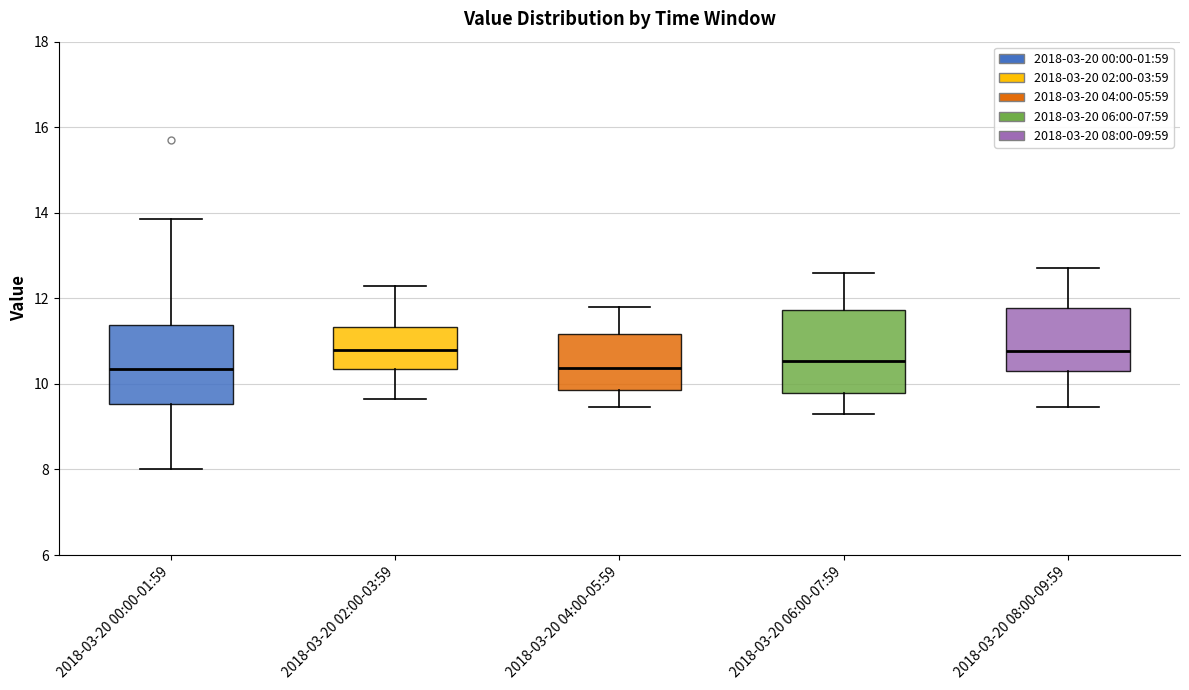

Reading left to right, transcribe this box plot: for each box, give where its median line is, the range the box spans, and where its two whiskers end, as read against the y-axis. The values are not printed on the chart, so give them approximately, as read against the axis.

2018-03-20 00:00-01:59: median 10.4, box 9.6 to 11.4, whiskers 8.0 to 13.8
2018-03-20 02:00-03:59: median 10.8, box 10.4 to 11.4, whiskers 9.6 to 12.4
2018-03-20 04:00-05:59: median 10.4, box 9.8 to 11.2, whiskers 9.4 to 11.8
2018-03-20 06:00-07:59: median 10.6, box 9.8 to 11.8, whiskers 9.4 to 12.6
2018-03-20 08:00-09:59: median 10.8, box 10.4 to 11.8, whiskers 9.4 to 12.8